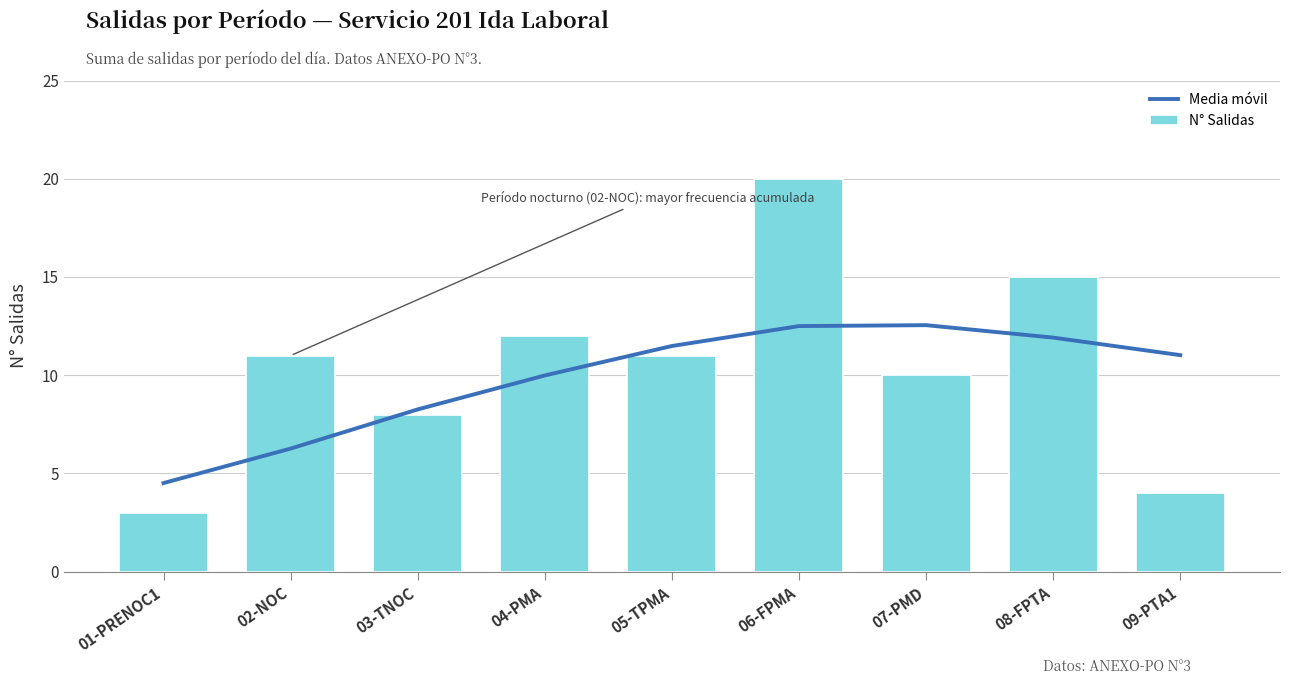

Are the bars grouped side by side (vs. stacked)?

Yes